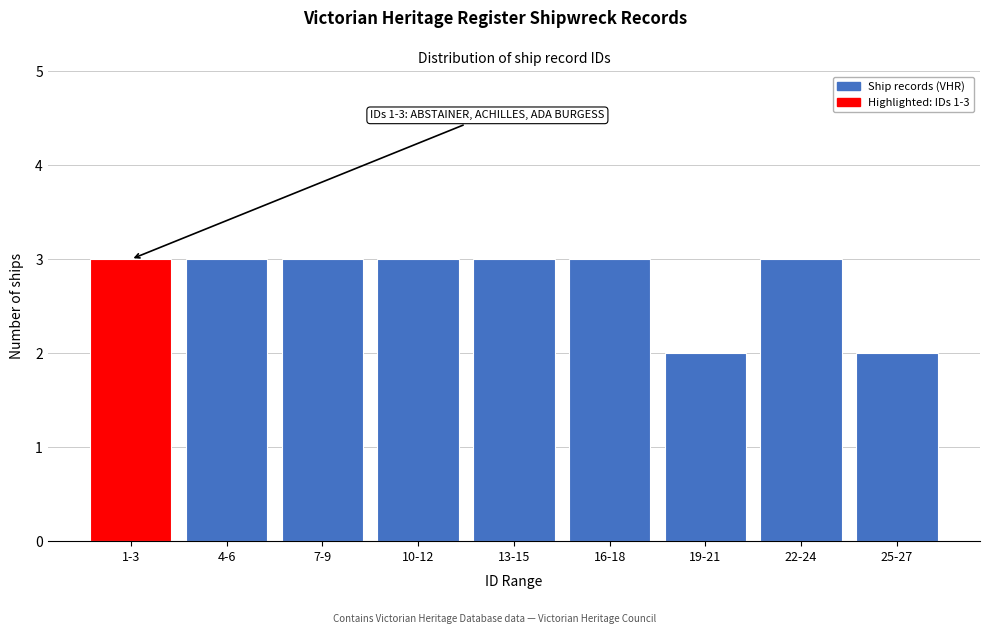

Reading right to left, what are all the values shown in this chart?

2	3	2	3	3	3	3	3	3